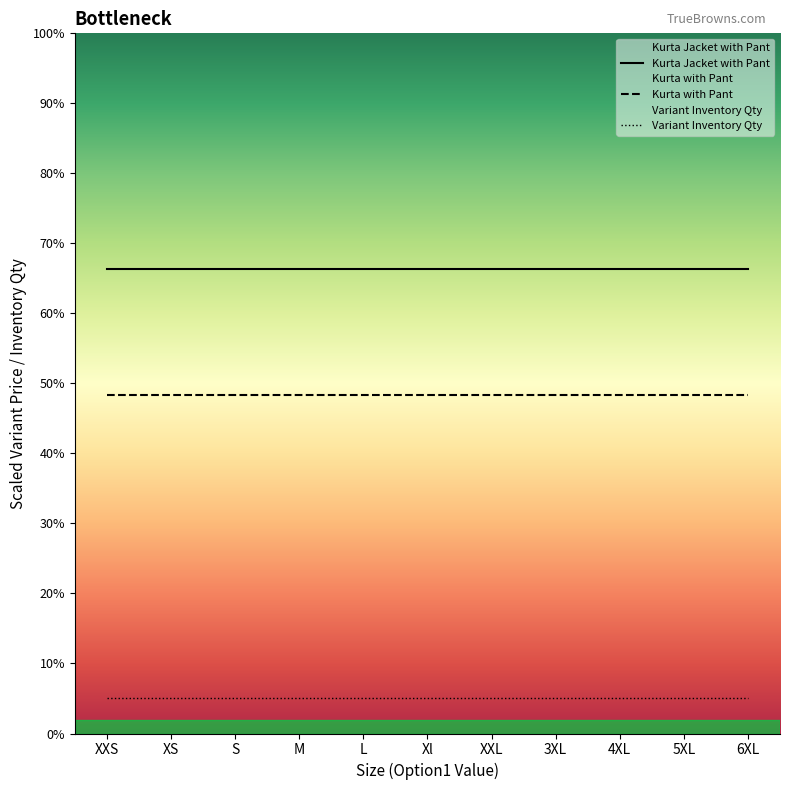

What is the spread (max minus min) of values at 6XL?

61.4